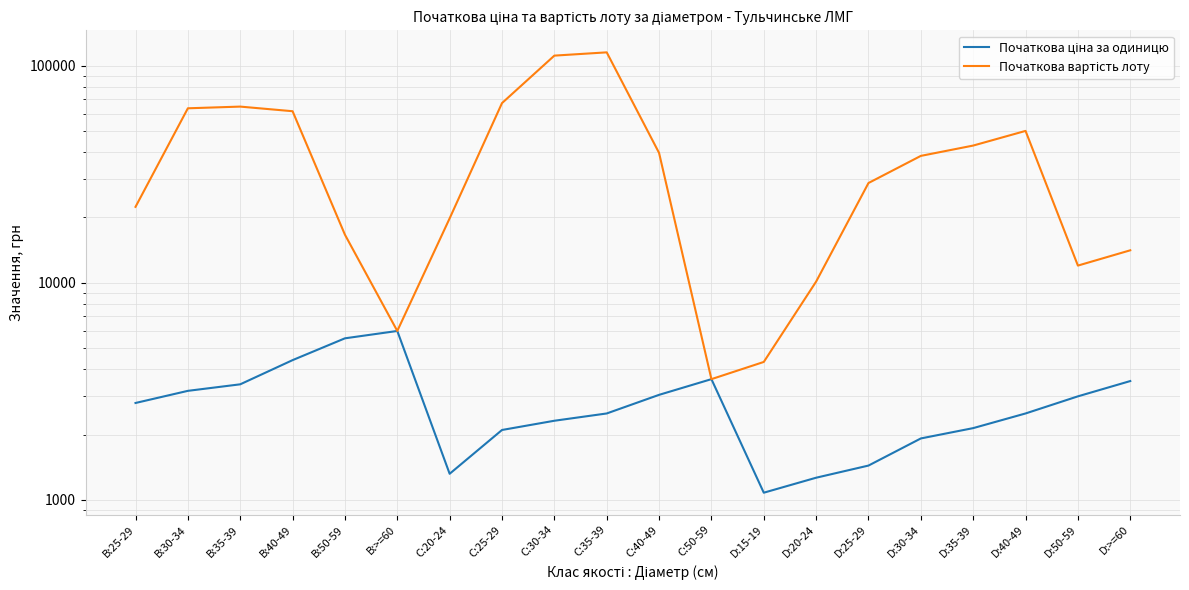

Reading left to right, extract all data points from this chart.

Початкова ціна за одиницю: 2796	3180	3408	4404	5550	6000	1320	2100	2316	2502	3048	3600	1080	1266	1440	1920	2142	2502	3000	3528
Початкова вартість лоту: 22368	63600	64752	61656	16650	6000	19800	67200	111168	115092	39624	3600	4320	10128	28800	38400	42840	50040	12000	14112